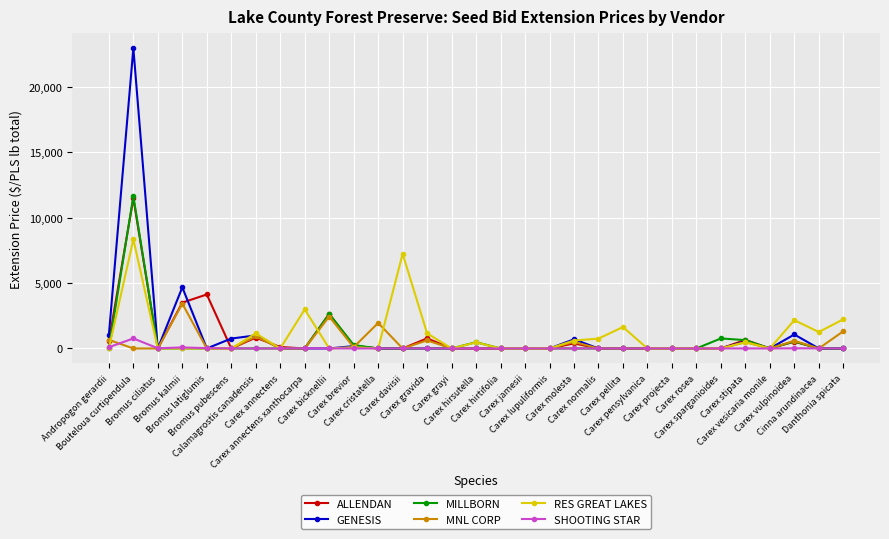

Is it true that RES GREAT LAKES equals -5098.7 at Carex vesicaria monile?

False